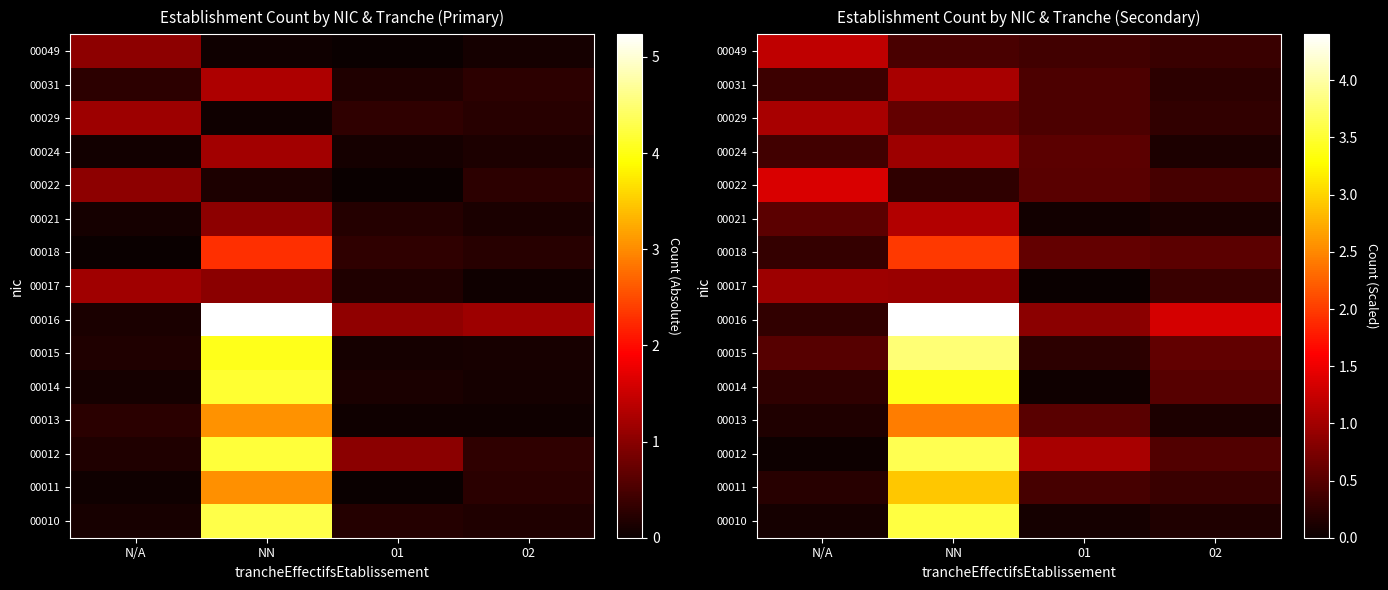

Rank the series by their maximum value, from highest to lowest.

00016, 00015, 00012, 00010, 00014, 00011, 00013, 00018, 00022, 00049, 00021, 00031, 00029, 00017, 00024